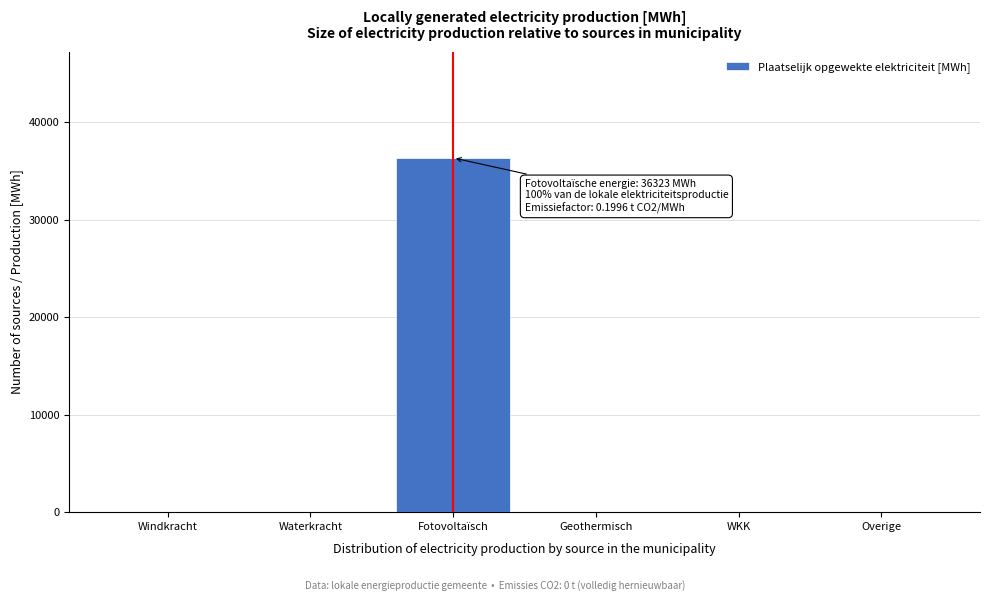

Reading left to right, list all the values displayed in this chart.

Windkracht=0.0	Waterkracht=0.0	Fotovoltaïsch=36323.4	Geothermisch=0.0	WKK=0.0	Overige=0.0